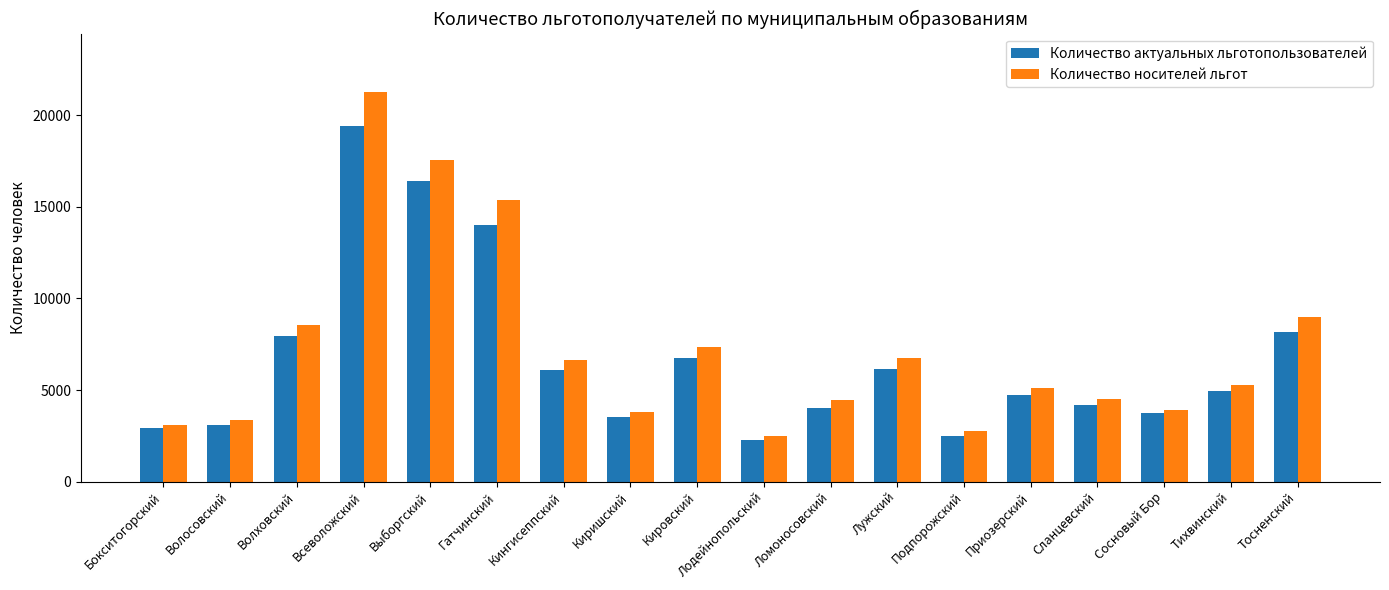

What is the sum of all Количество носителей льгот values?

131309